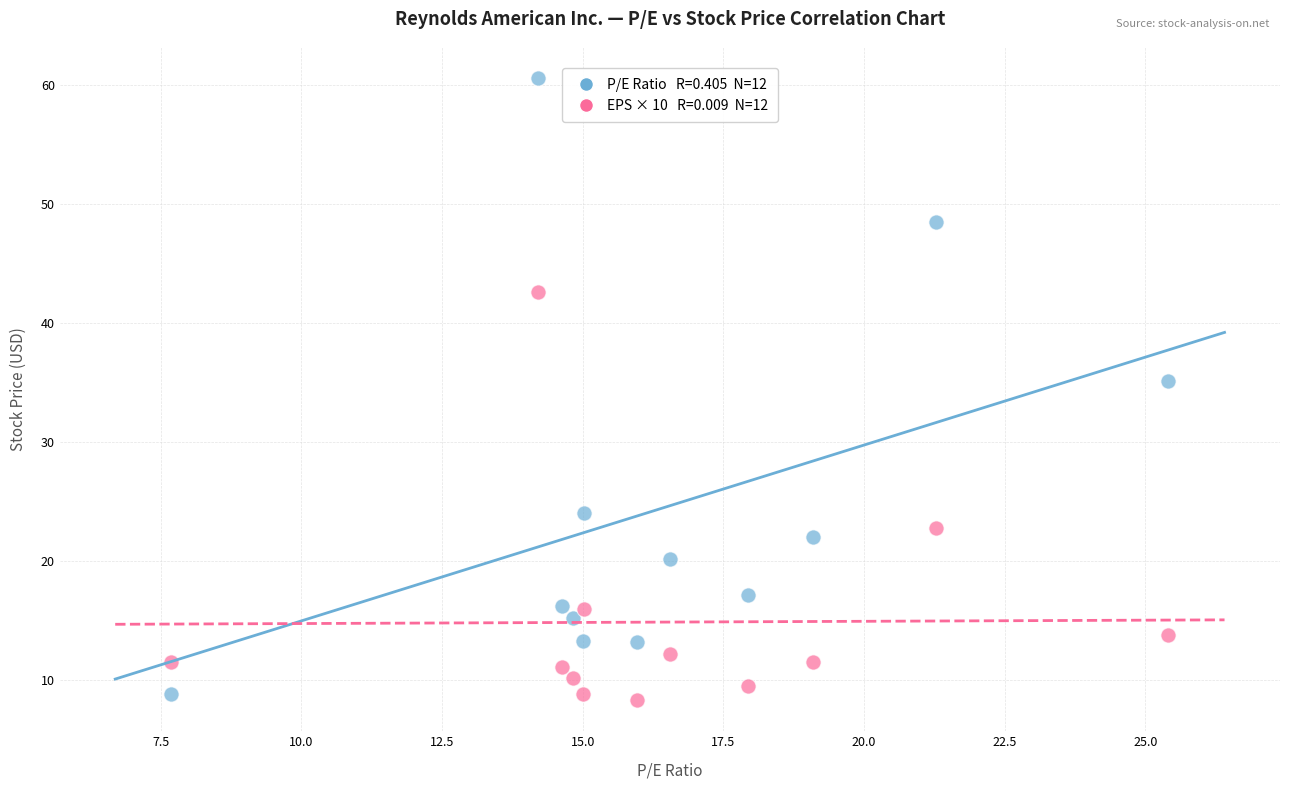

Across all data points, what is the range of X values (max minus min)?

17.7